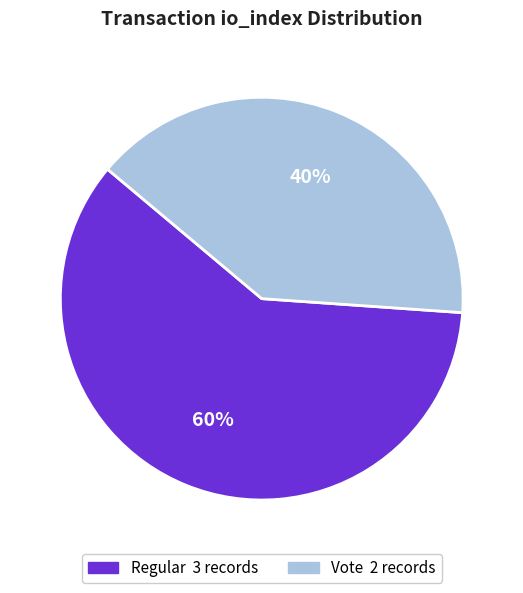

Between Regular and Vote, which is larger?

Regular